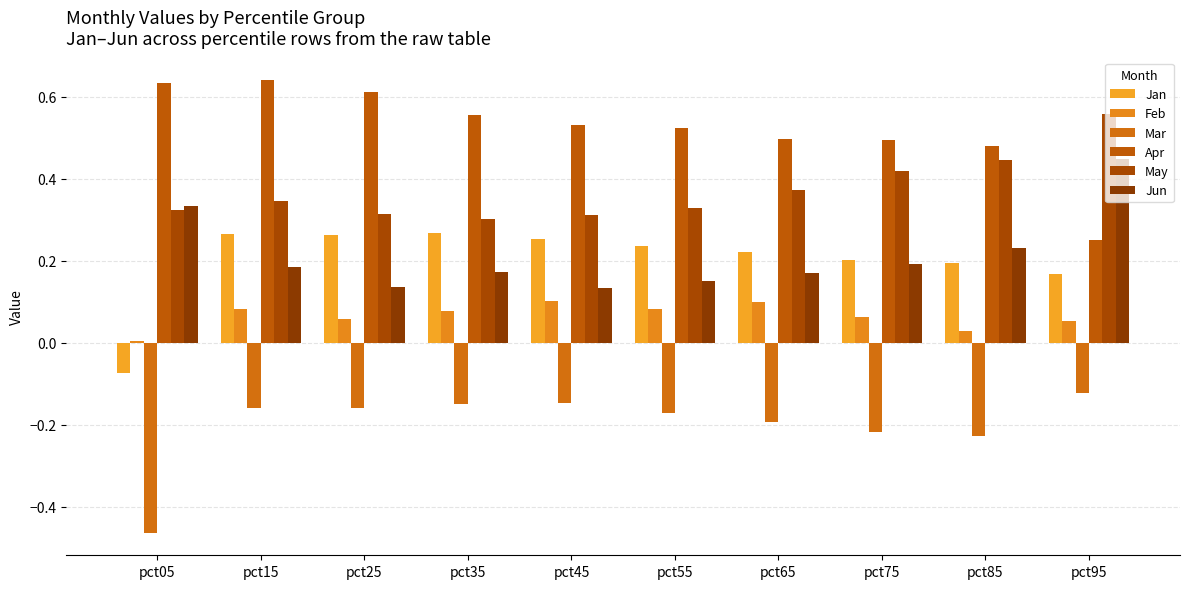

What is the difference between the highest and lowest values at pct05?

1.1